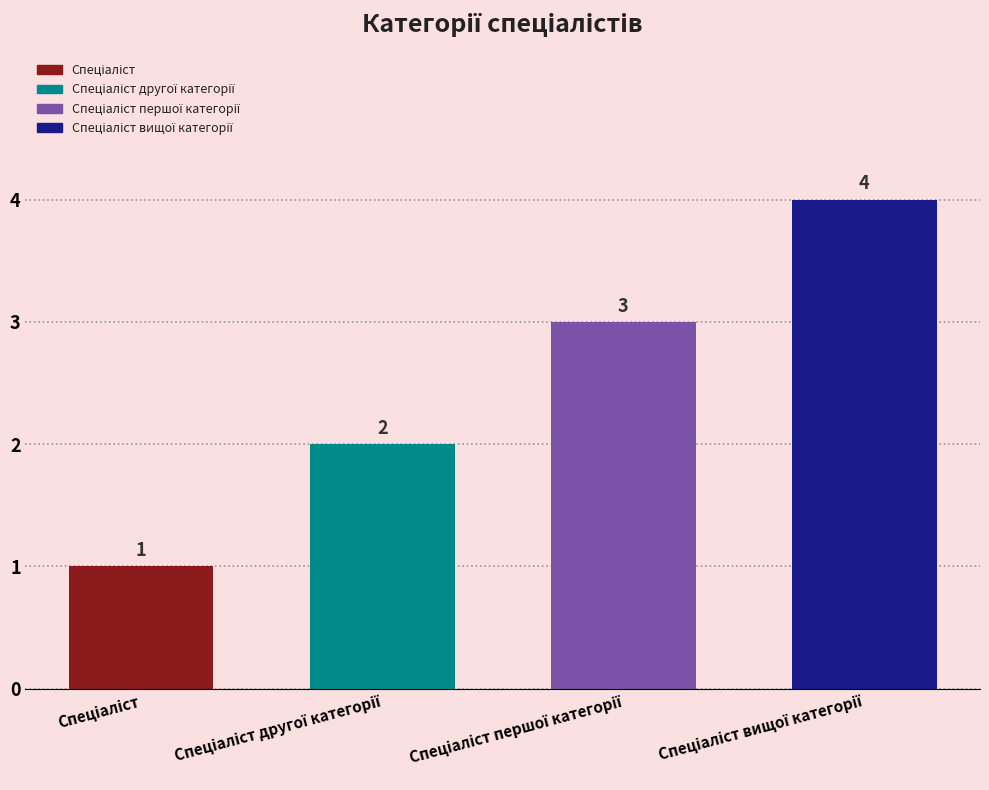

What is the sum of all values?

10